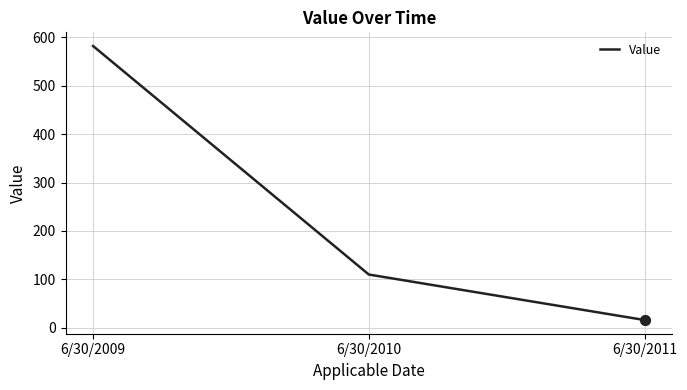

Approximately how many times larger is the value at 6/30/2010 compared to 6/30/2009?

0.2